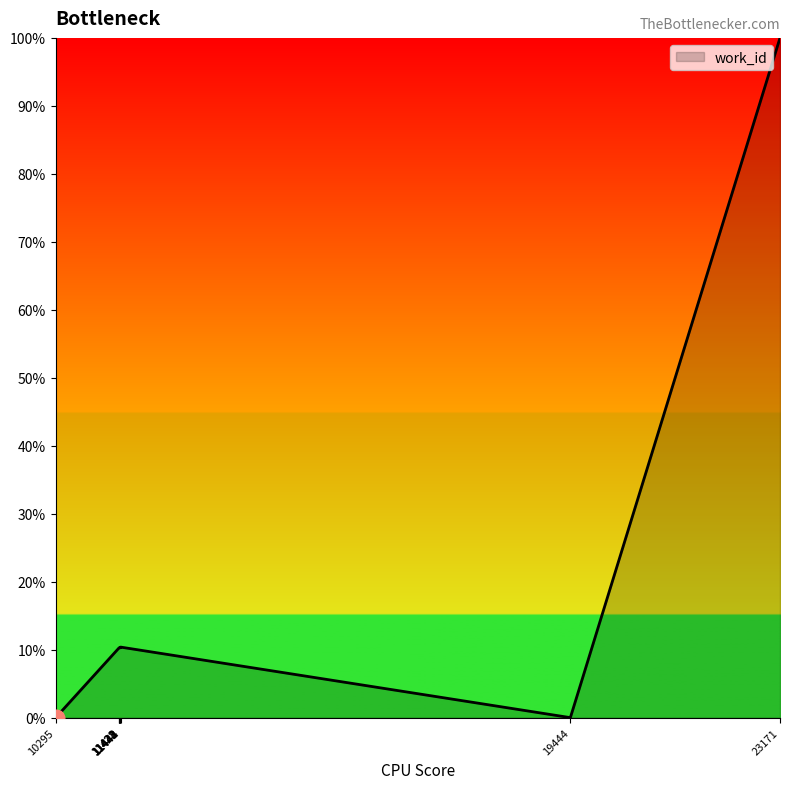

What is the greatest value displayed?

100.0